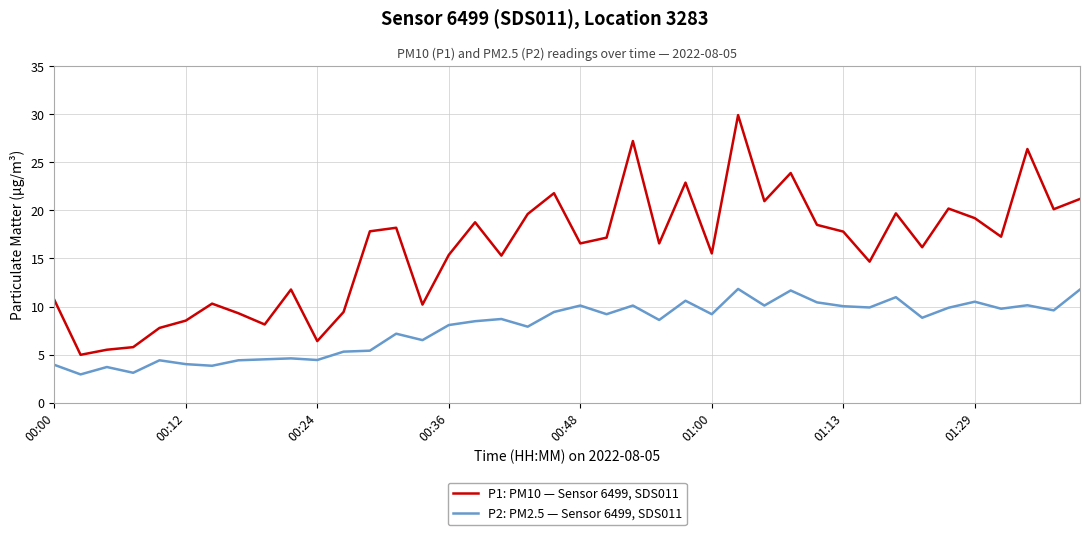

What is the smallest value displayed?

2.9